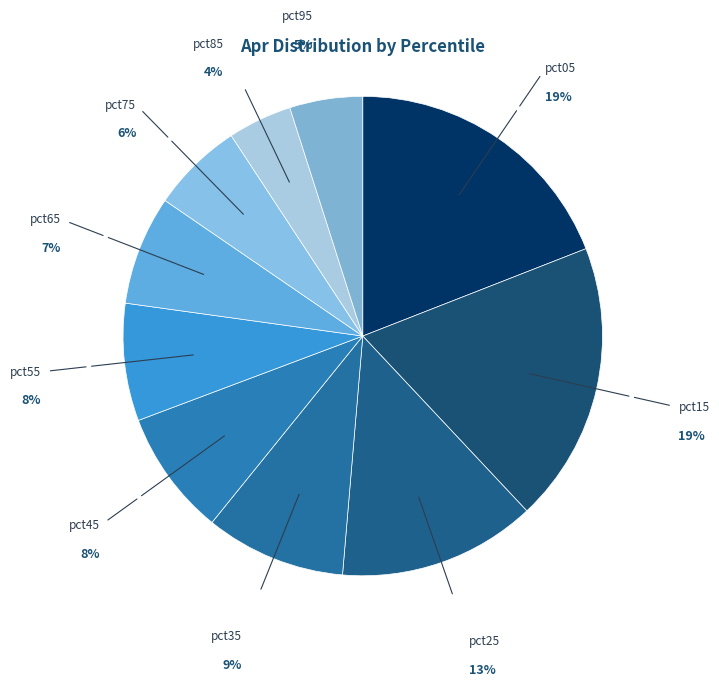

Which has a higher value, pct25 or pct45?

pct25